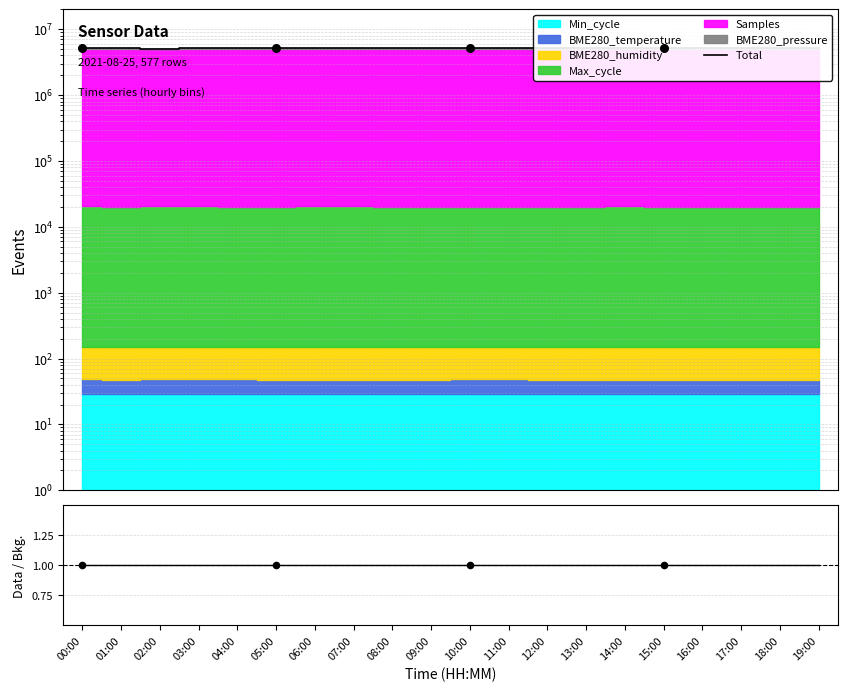

What is the change in value from 00:00 to 15:00?

-6556.6